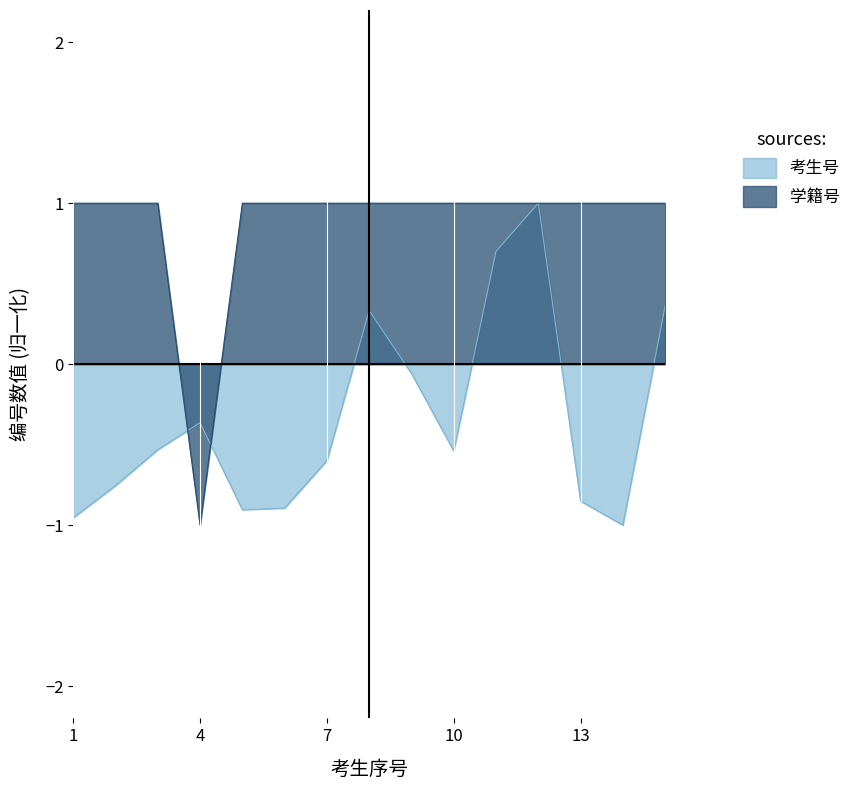

What is the approximate value of 学籍号 at 8?

1.0